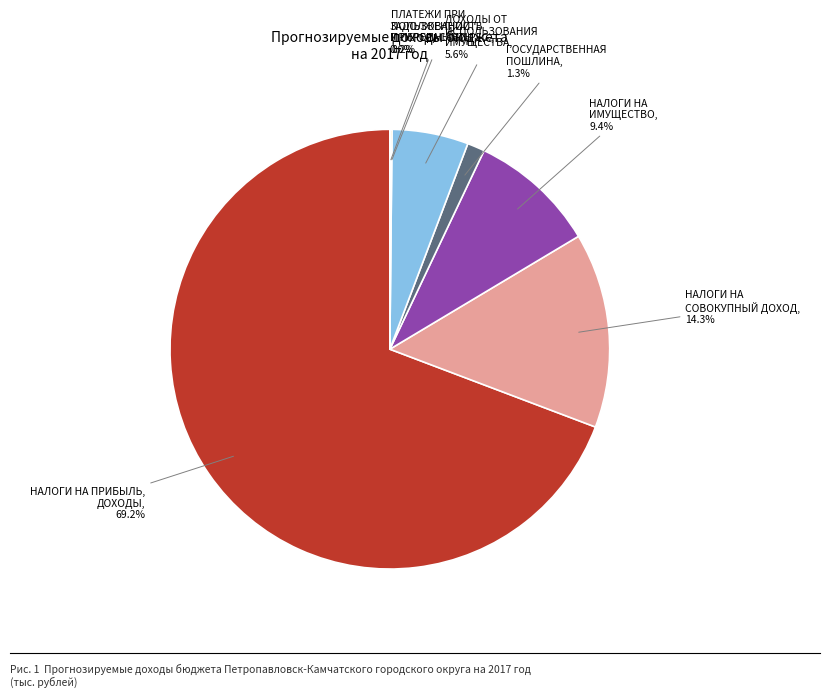

How much of the chart is everything except ДОХОДЫ ОТ ИСПОЛЬЗОВАНИЯ ИМУЩЕСТВА?

94.4%